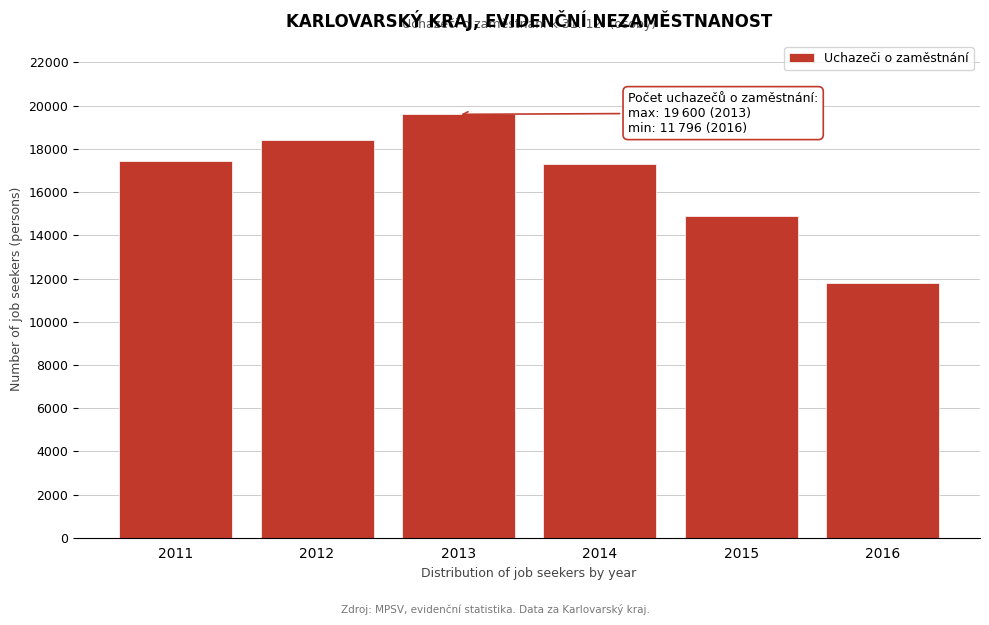

Reading right to left, list all the values displayed in this chart.

11796	14896	17290	19600	18411	17447